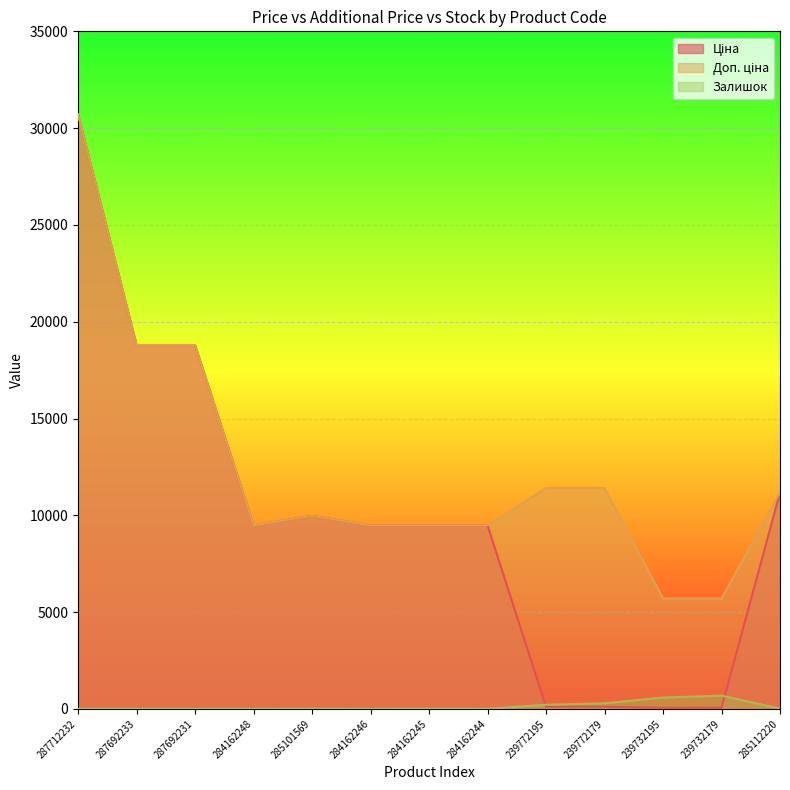

The value of Доп. ціна at 239732195 is 5705.0. True or false?

True